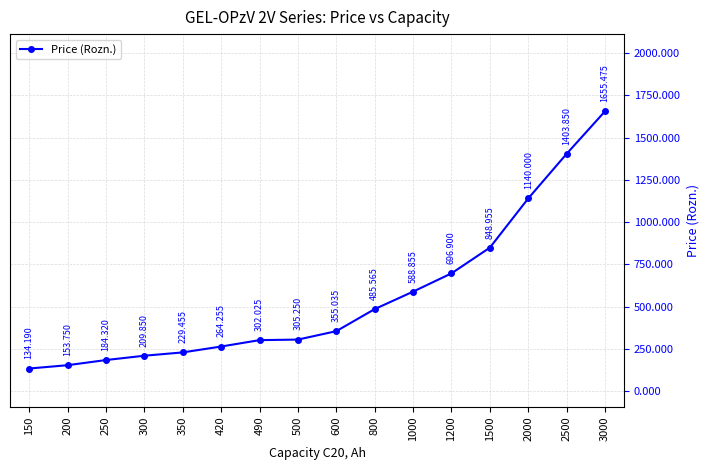

What is the value of the 13th point from the left?

849.0